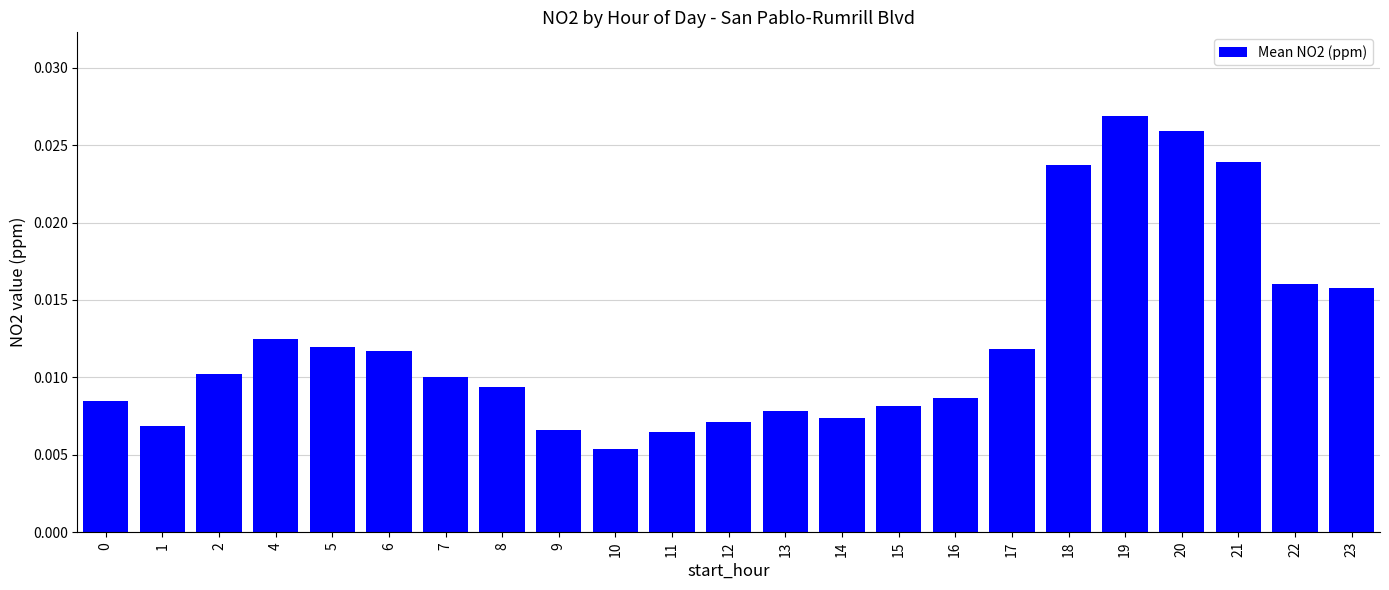

How many values are between 0 and 1?

23